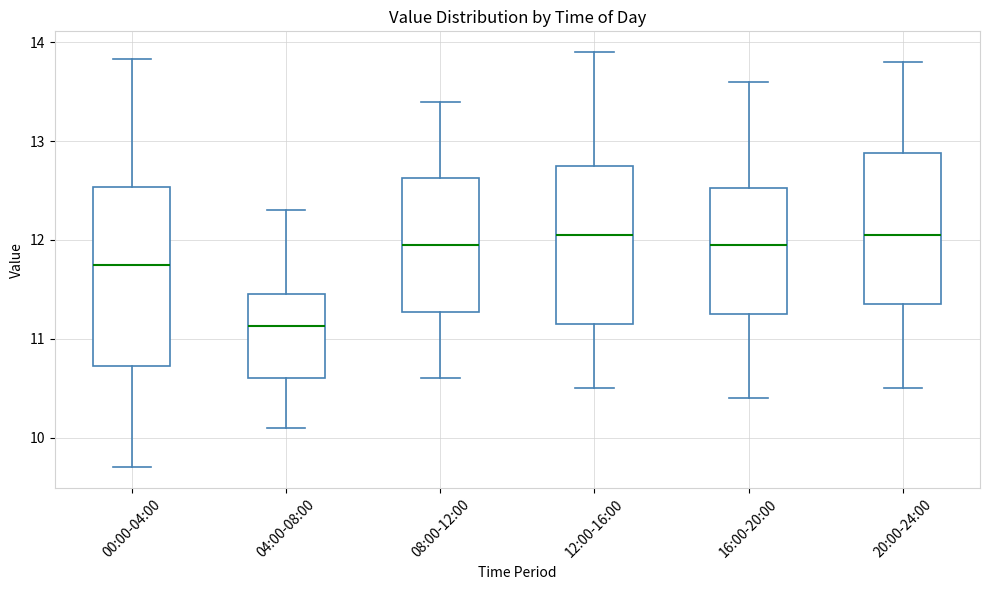

Reading left to right, read every box against the y-axis: the position of its median line, the range the box covers, and the ends of its whiskers. The values are not printed on the chart, so give them approximately, as read against the axis.

00:00-04:00: median 11.8, box 10.7 to 12.5, whiskers 9.7 to 13.8
04:00-08:00: median 11.1, box 10.6 to 11.5, whiskers 10.1 to 12.3
08:00-12:00: median 12.0, box 11.3 to 12.6, whiskers 10.6 to 13.4
12:00-16:00: median 12.1, box 11.2 to 12.8, whiskers 10.5 to 13.9
16:00-20:00: median 12.0, box 11.3 to 12.5, whiskers 10.4 to 13.6
20:00-24:00: median 12.1, box 11.4 to 12.9, whiskers 10.5 to 13.8